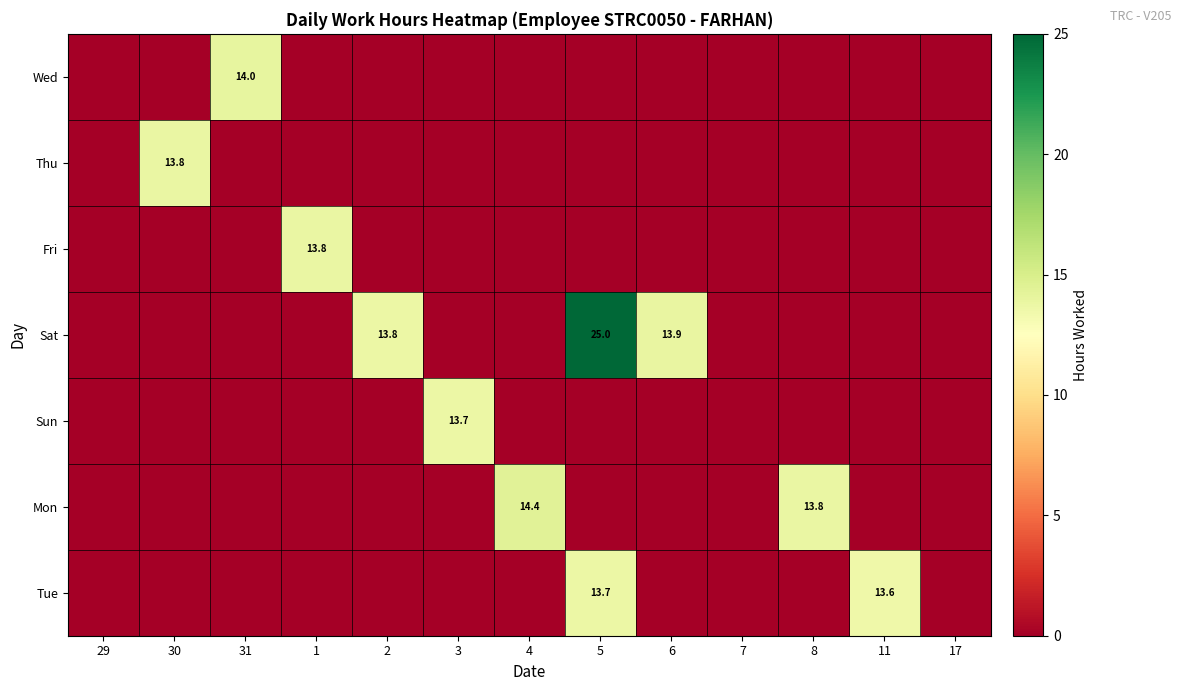

At which category does the chart reach its minimum across all series?

29